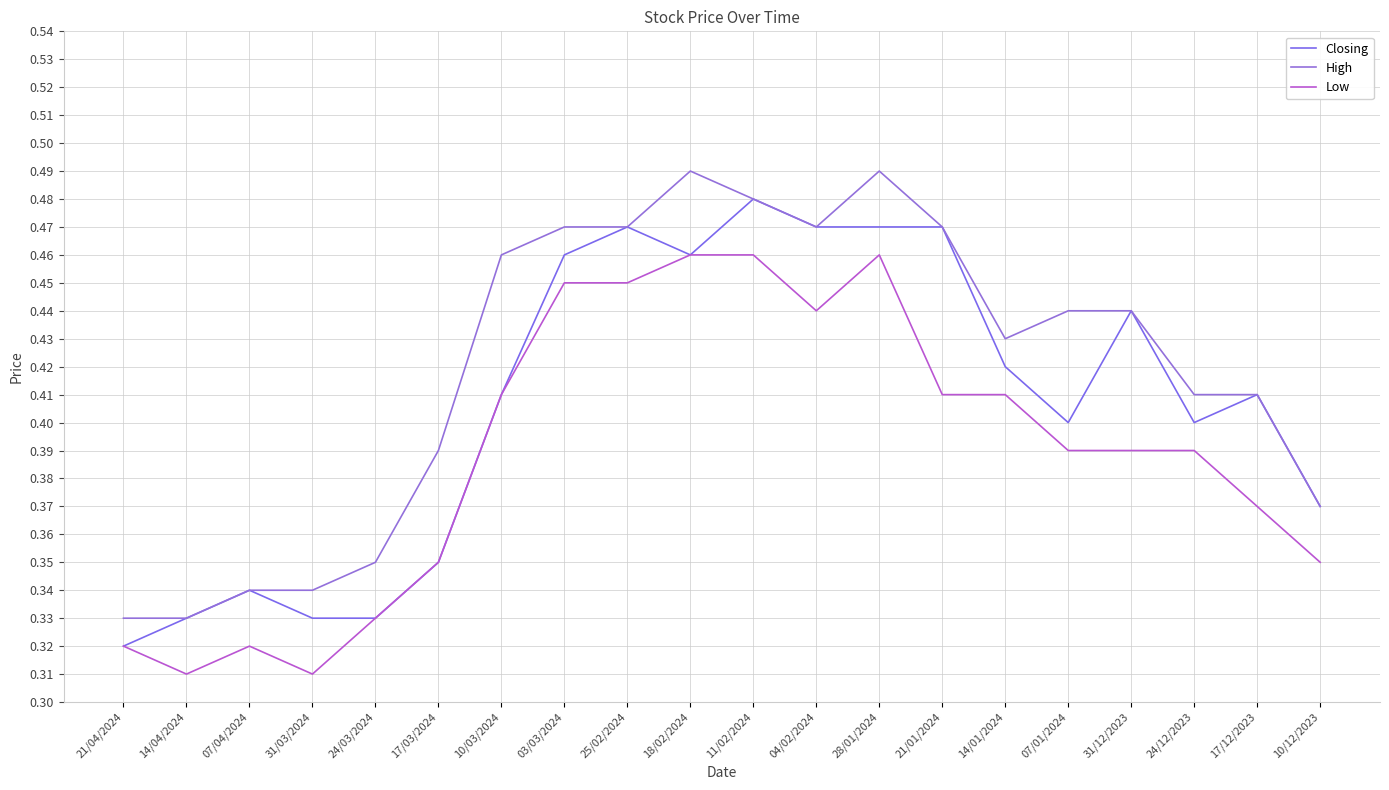

What is the label of the 1st point from the left?

21/04/2024